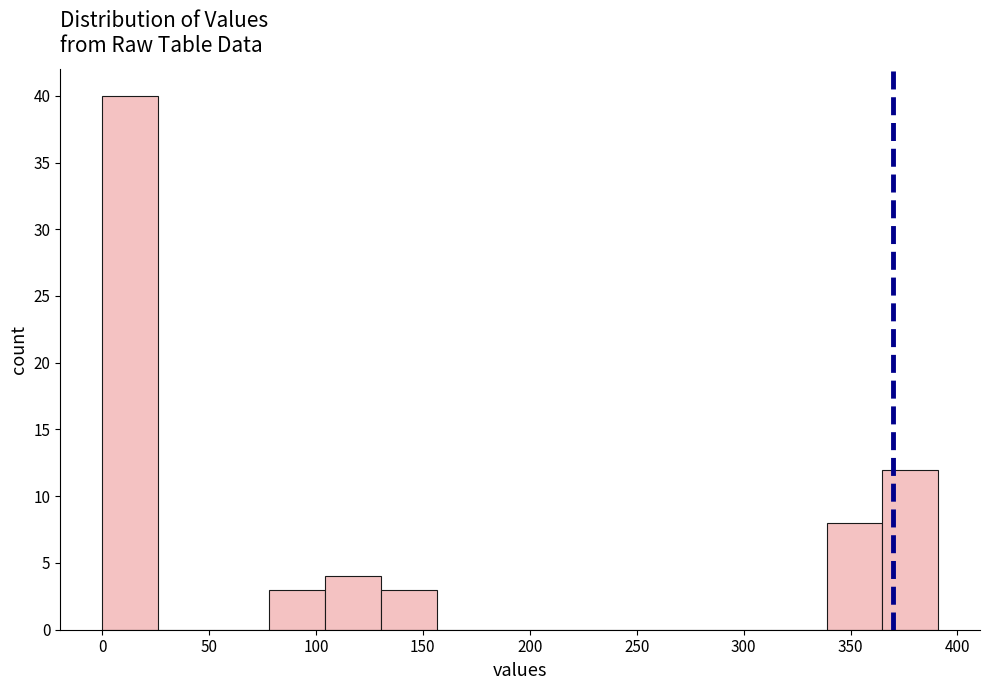

Reading left to right, transcribe this chart: for each bar, give the range it covers on the x-axis and its height. Neither the bar edges nor the heights are printed on the chart, so give them approximately, as read against the axes.

0 to 25: 40
25 to 50: 0
50 to 80: 0
80 to 105: 3
105 to 130: 4
130 to 155: 3
155 to 180: 0
180 to 210: 0
210 to 235: 0
235 to 260: 0
260 to 285: 0
285 to 315: 0
315 to 340: 0
340 to 365: 8
365 to 390: 12